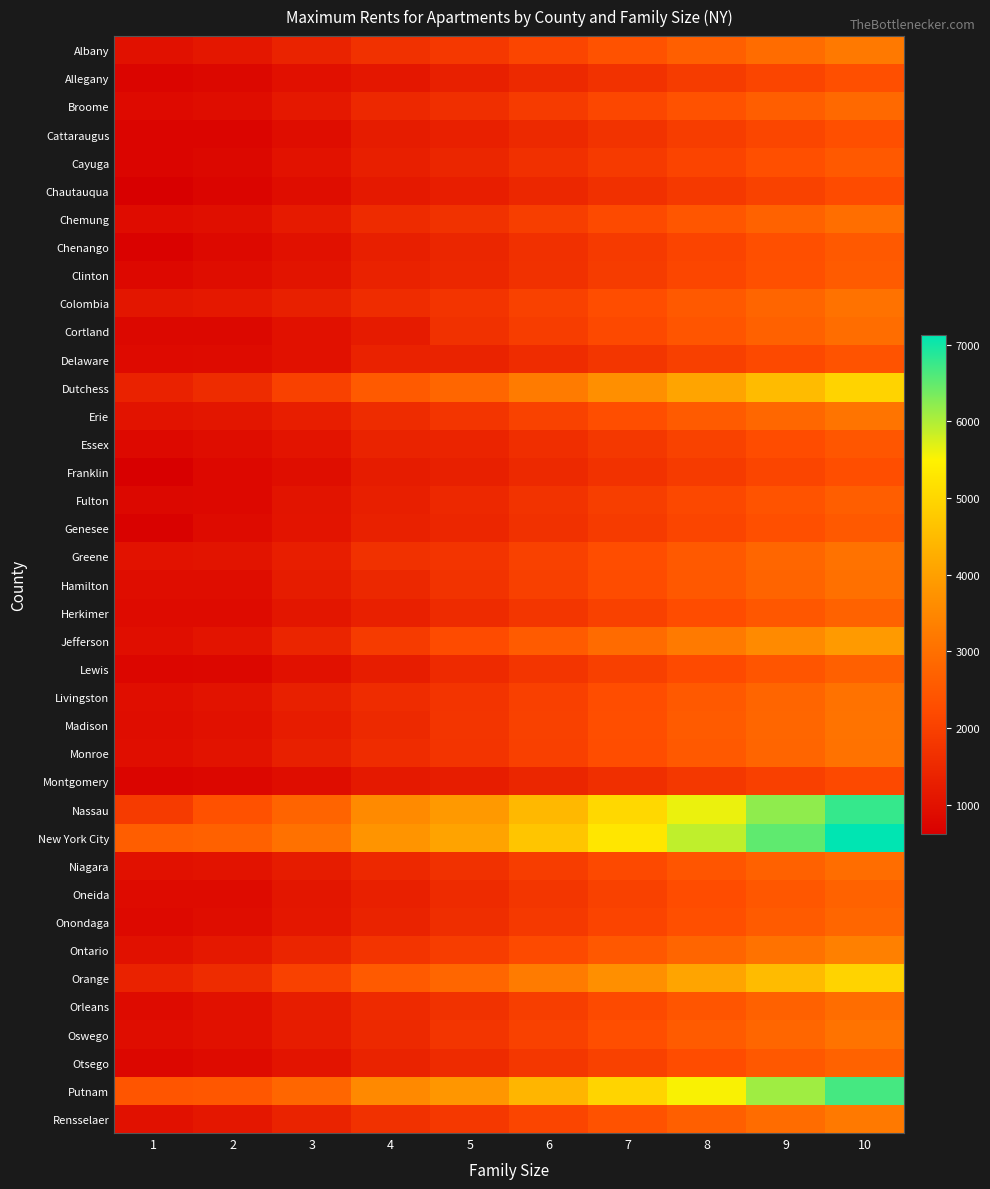

What is the spread (max minus min) of values at 10?

4934